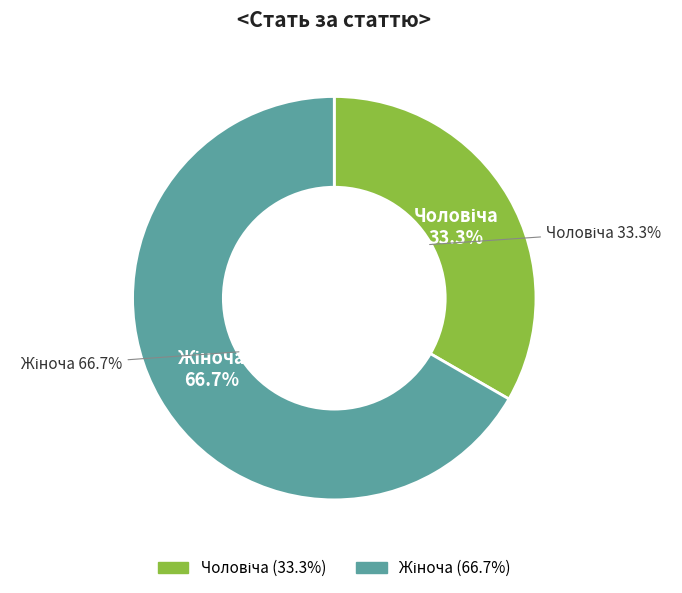

What is the change in value from Чоловіча to Жіноча?

+1